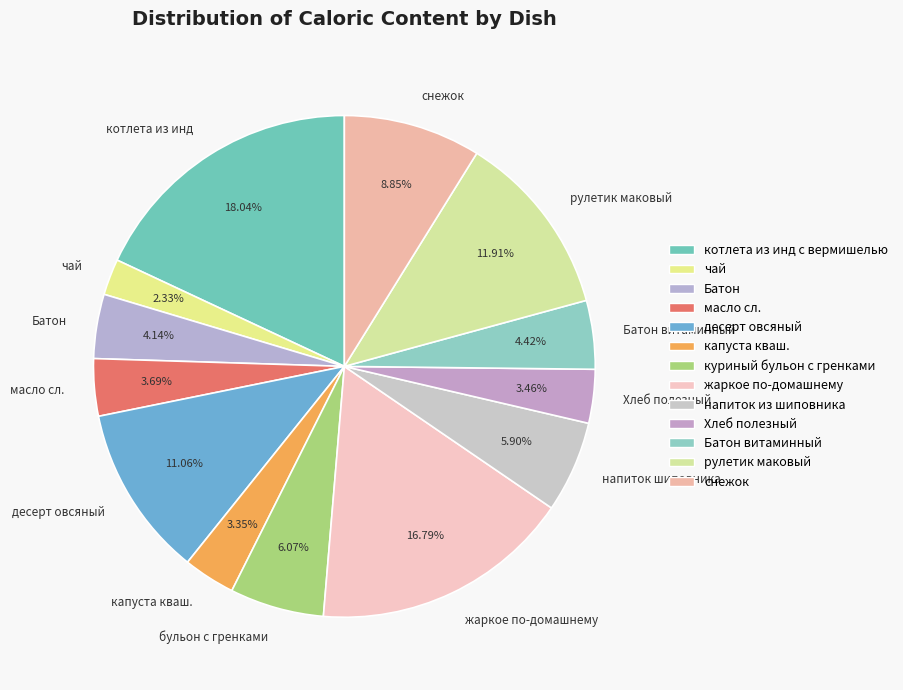

Does Батон витаминный account for over 50% of the chart?

No